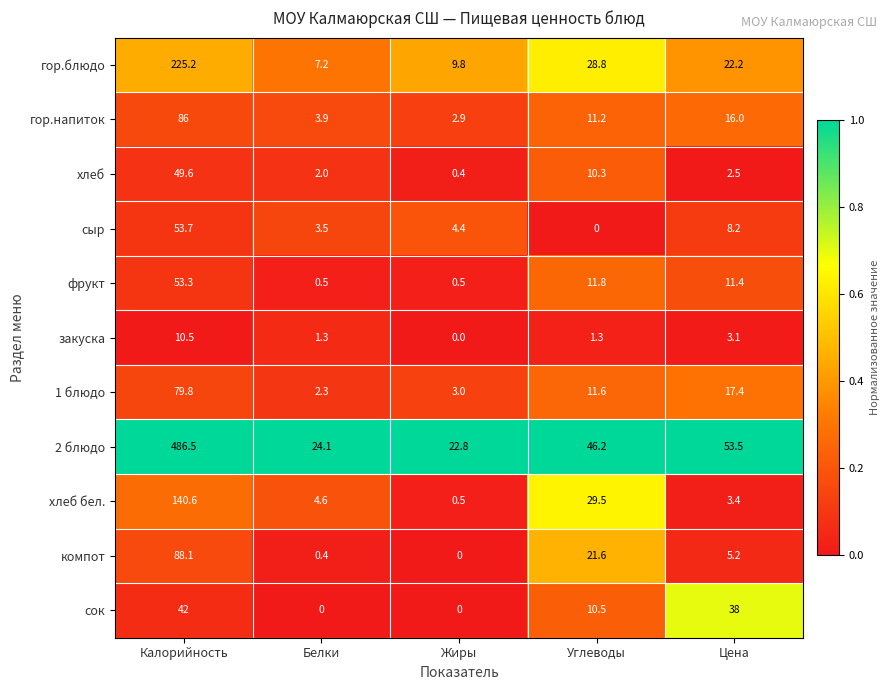

Between Белки and Цена, which series saw the biggest shift?

сок